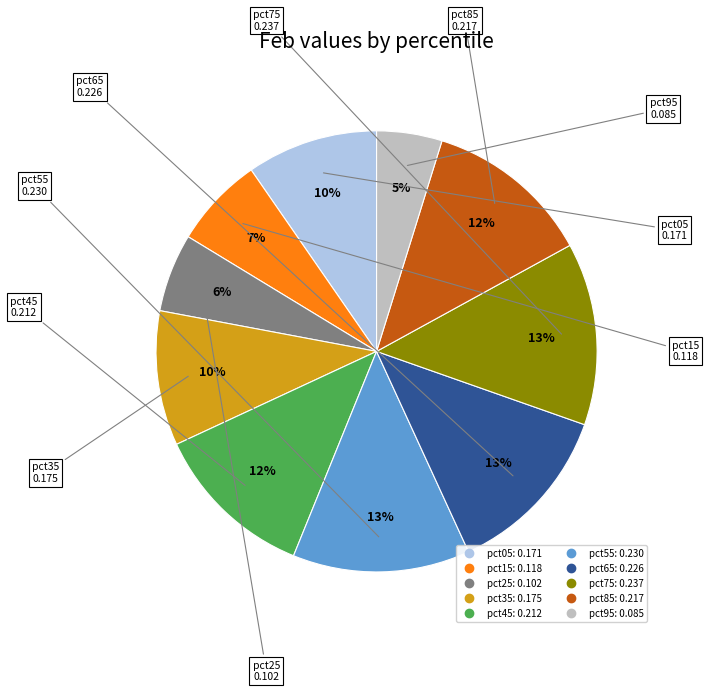

To the nearest percent, what is the combined percentage of pct85 and pct55?

25%